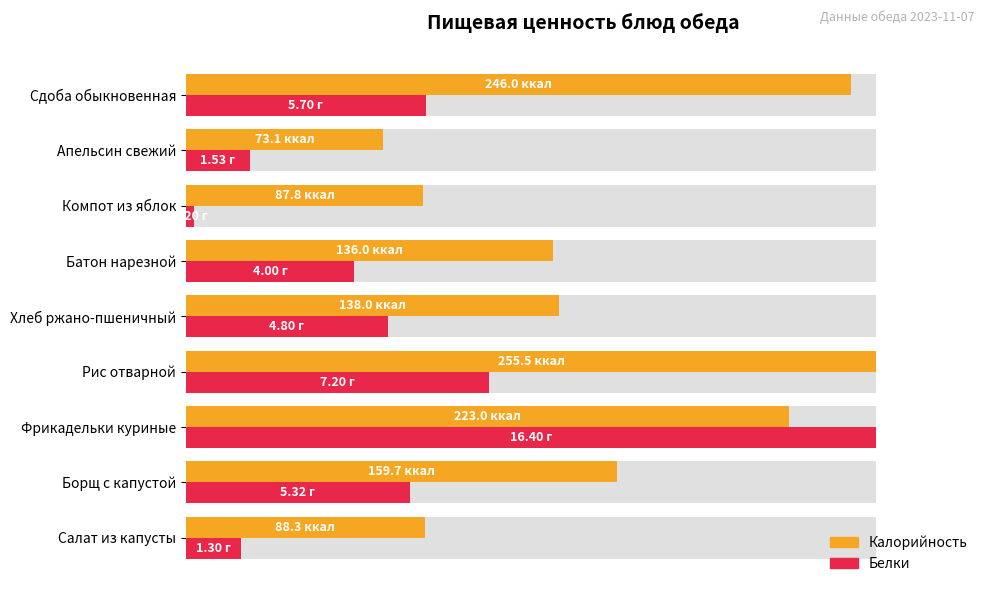

How many groups of bars are there?

9